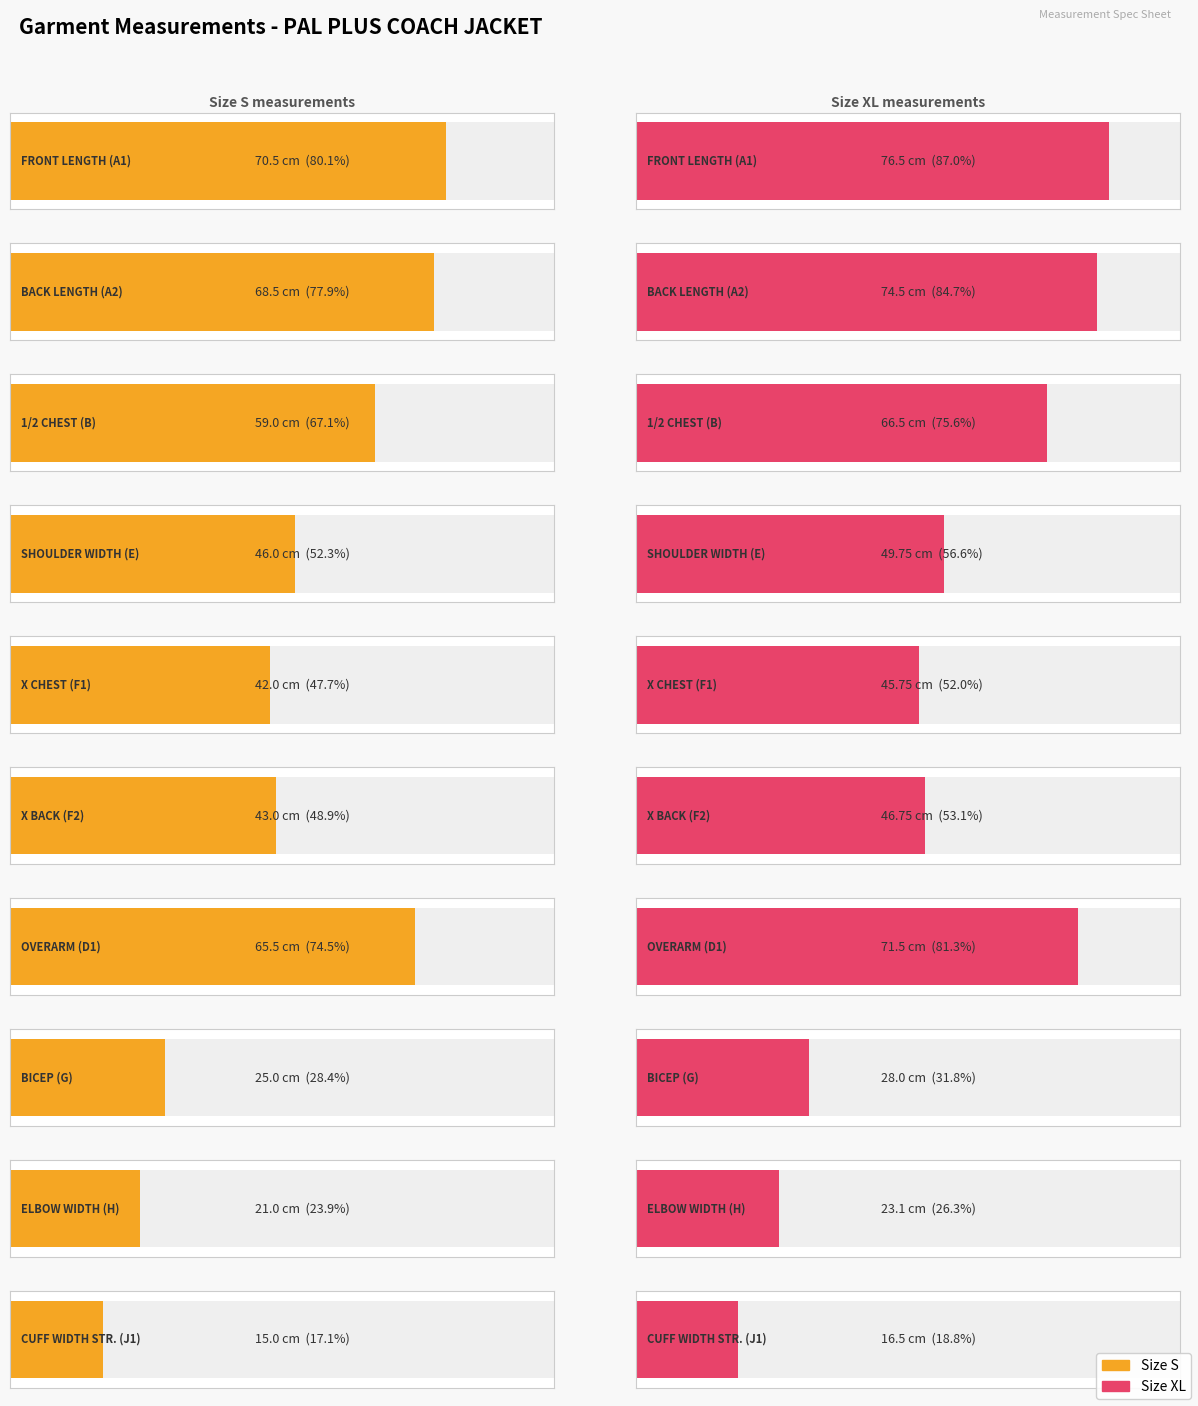

List the series in order of their overall mean, highest first.

XL, S